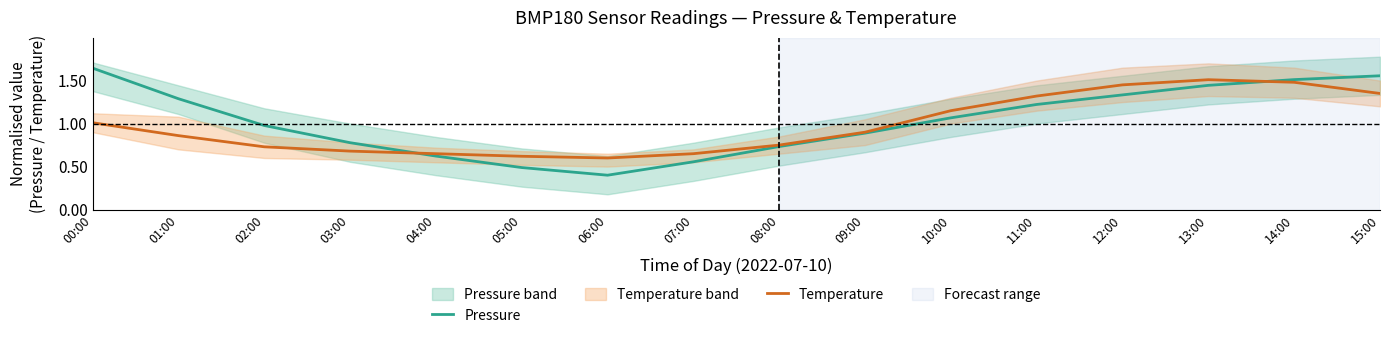

Which series has the largest total across all categories?

Pressure